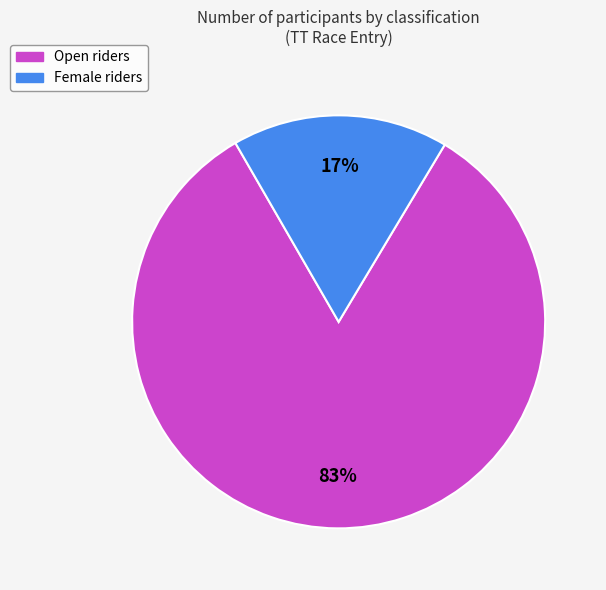

How many slices are in this pie chart?

2